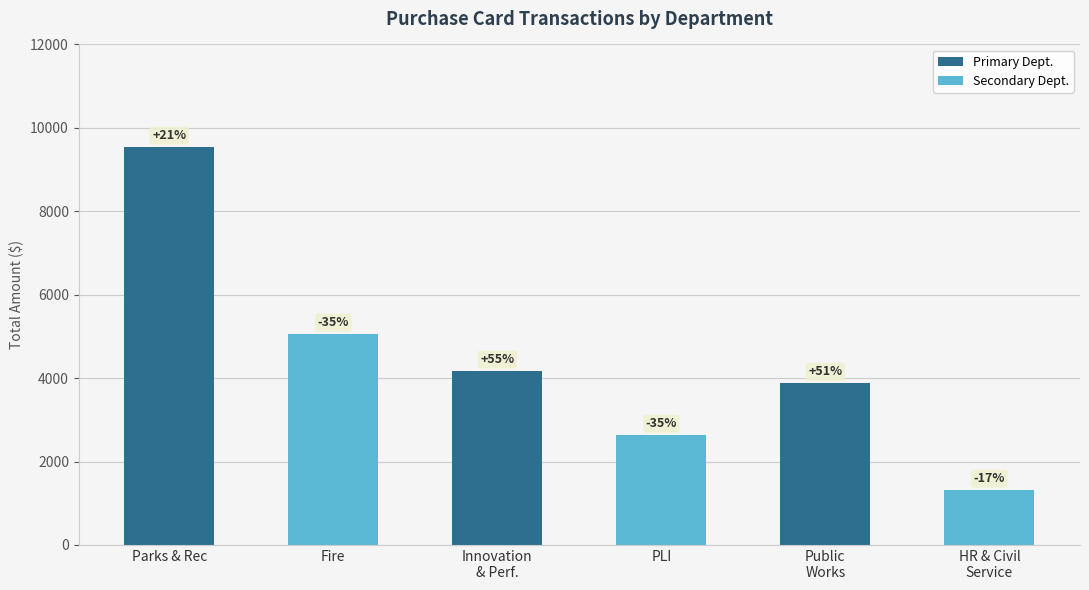

Are the bars horizontal?

No